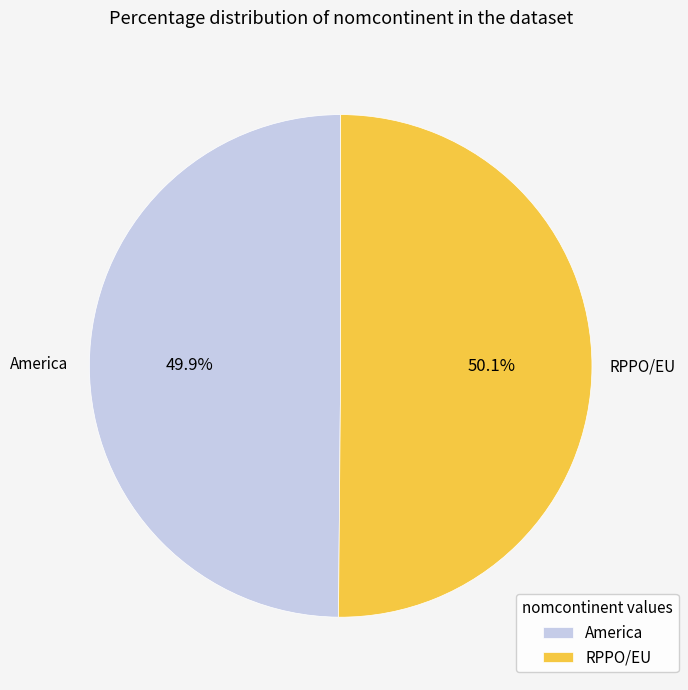

To the nearest percent, what percentage of the pie is RPPO/EU?

50%